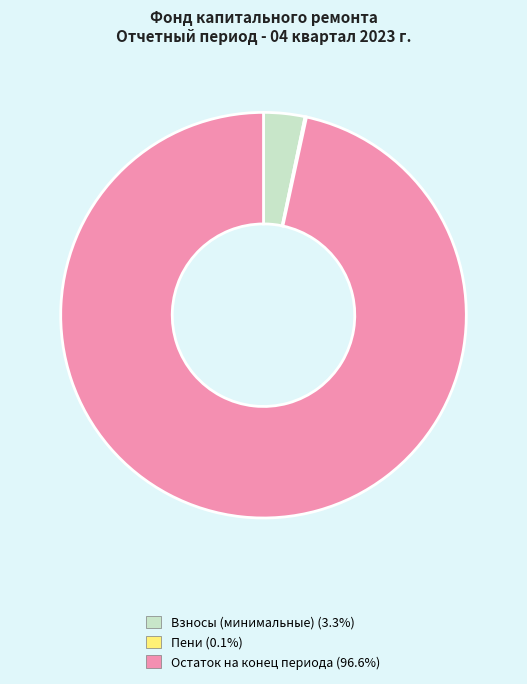

Does Остаток на конец периода (96.6%) represent more than half of the total?

Yes